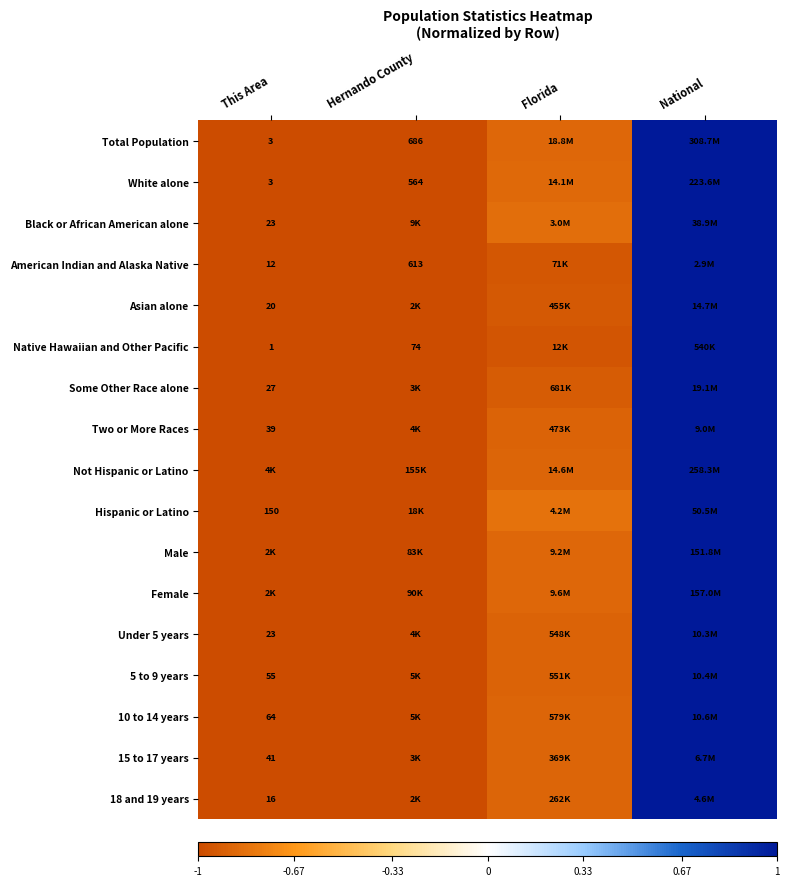

Which series has the largest range (max minus min)?

Total Population